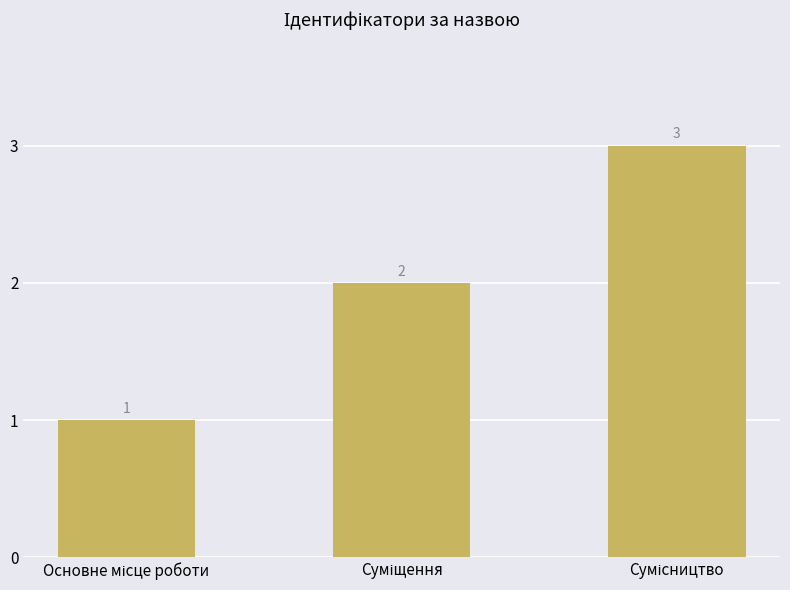

How many values are between 1 and 3?

3